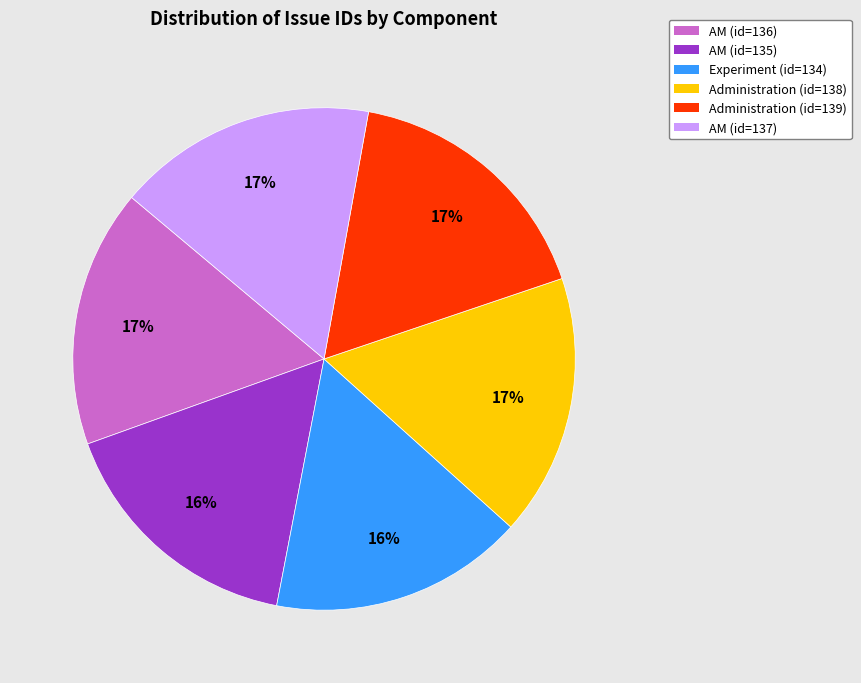

Count the number of slices in the pie.

6